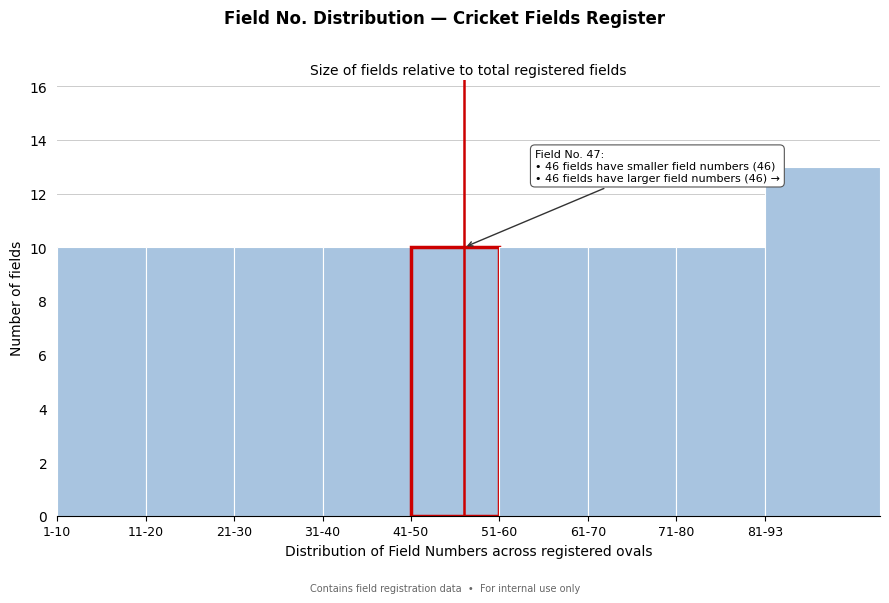

Reading left to right, what are all the values shown in this chart?

10	10	10	10	10	10	10	10	13